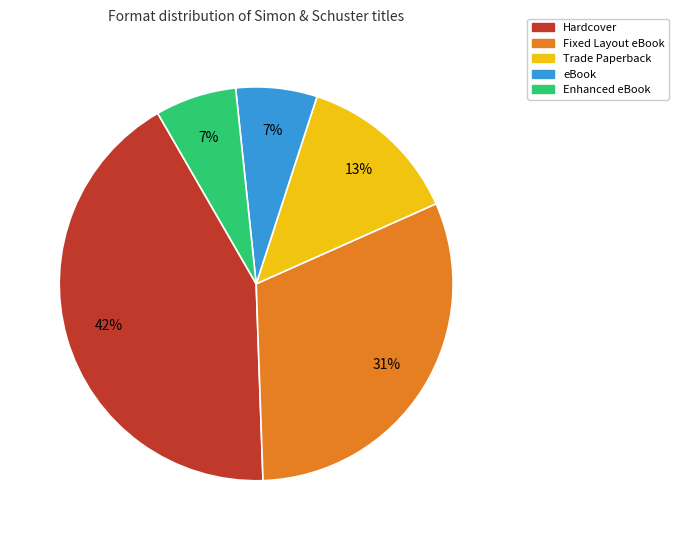

Does Fixed Layout eBook represent more than half of the total?

No